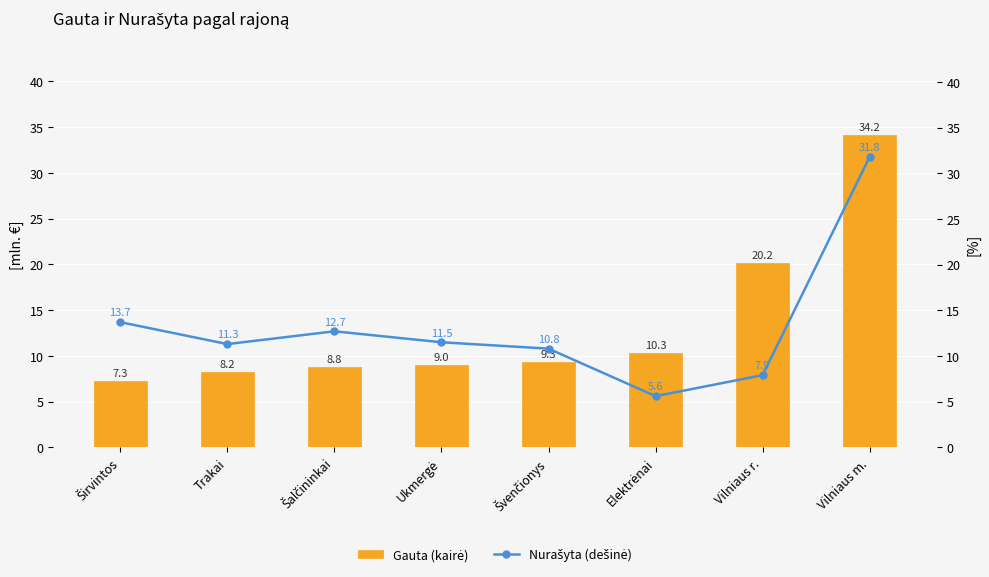

Reading right to left, what are all the values shown in this chart?

Gauta (kairė): 34.2	20.2	10.3	9.3	9.0	8.8	8.2	7.3
Nurašyta (dešinė): 31.8	7.9	5.6	10.8	11.5	12.7	11.3	13.7